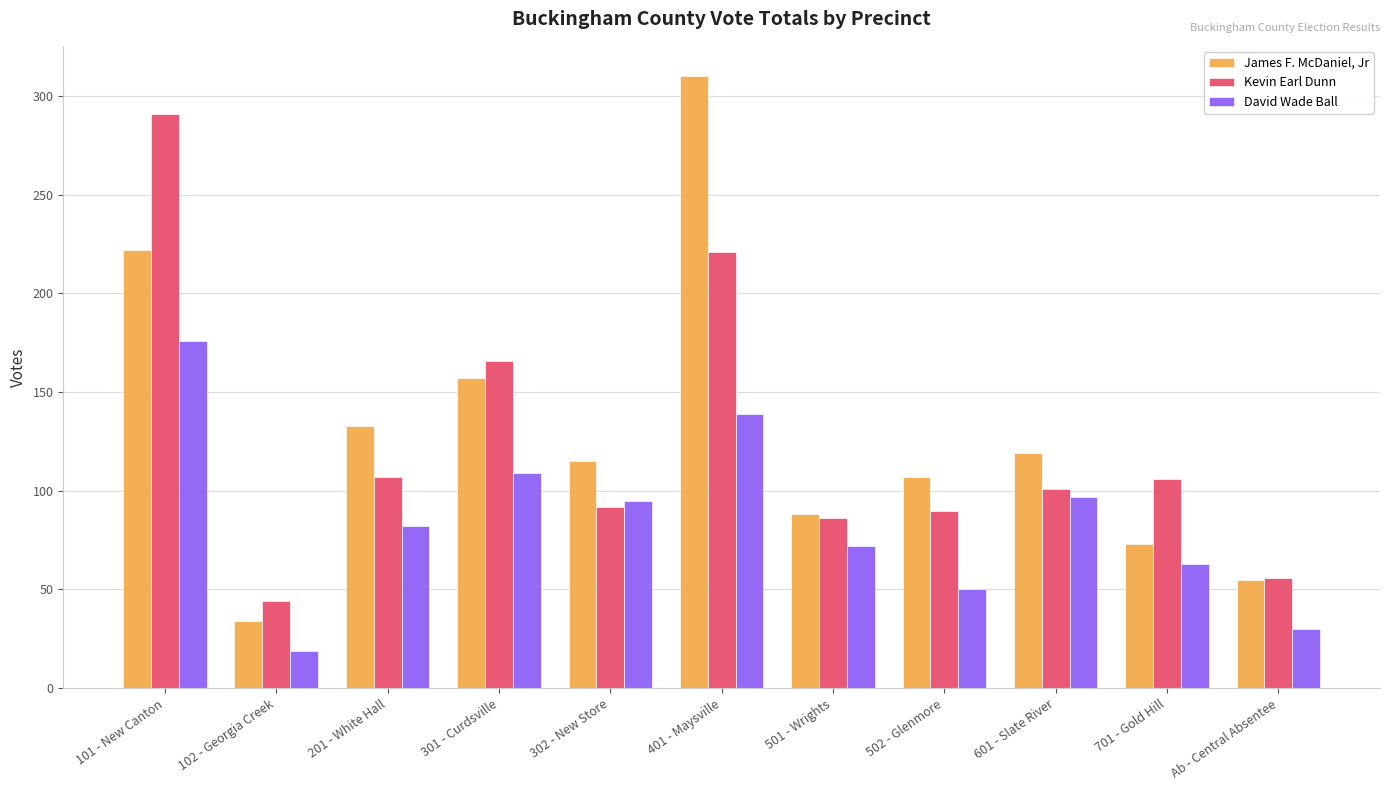

What are all the series names shown in the legend?

James F. McDaniel, Jr, Kevin Earl Dunn, David Wade Ball